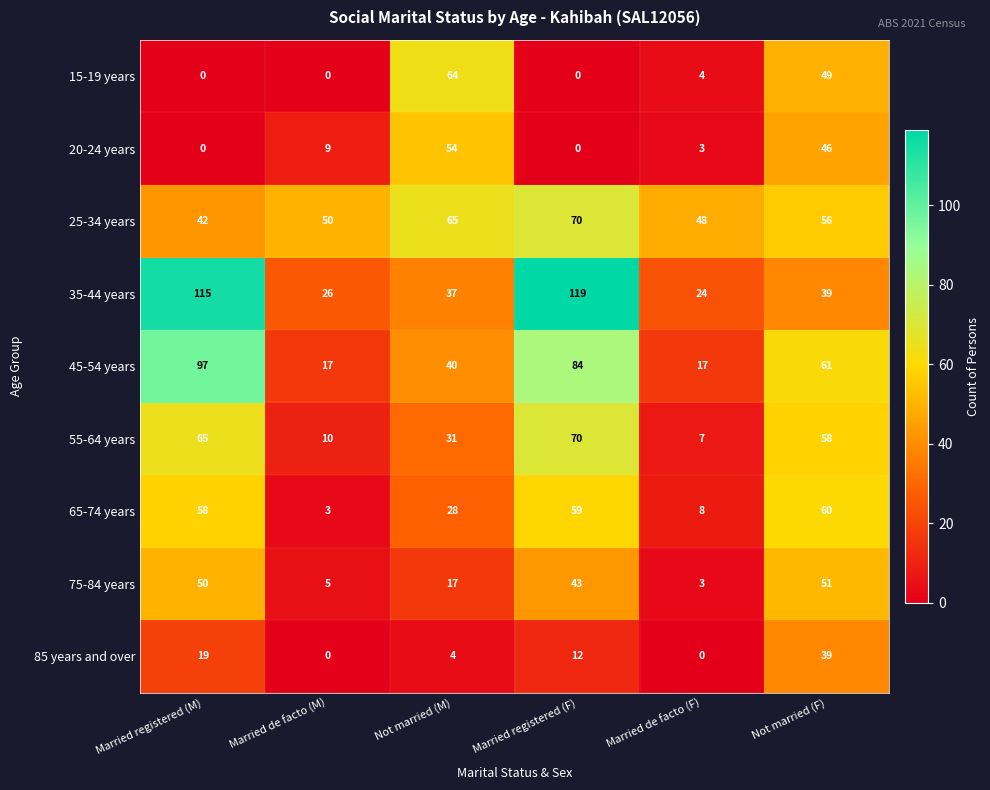

What is the spread (max minus min) of values at Married de facto (M)?

50